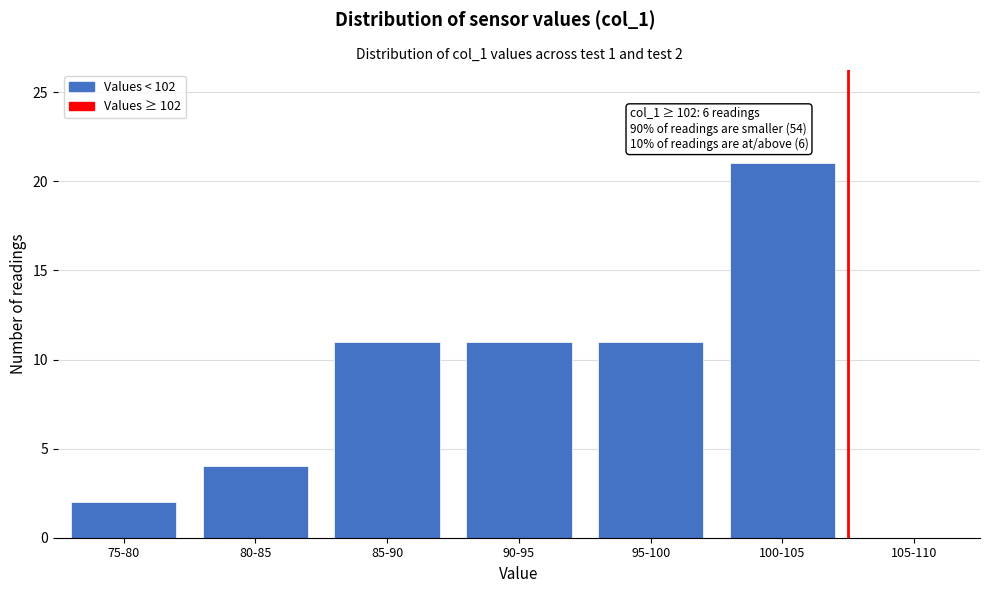

Reading right to left, what are all the values shown in this chart?

105-110=0	100-105=21	95-100=11	90-95=11	85-90=11	80-85=4	75-80=2